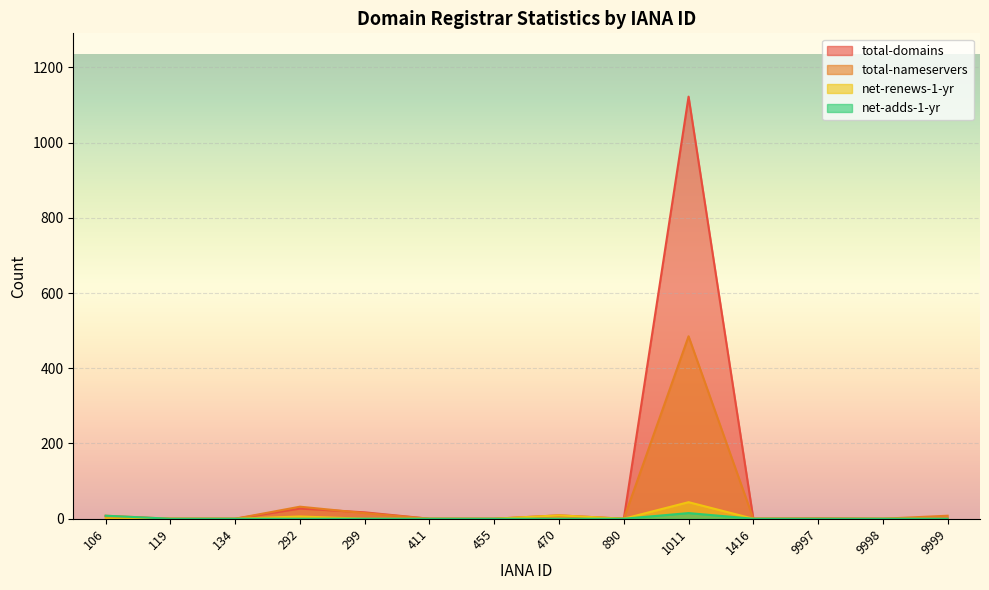

Rank the series by their maximum value, from lowest to highest.

net-adds-1-yr, net-renews-1-yr, total-nameservers, total-domains